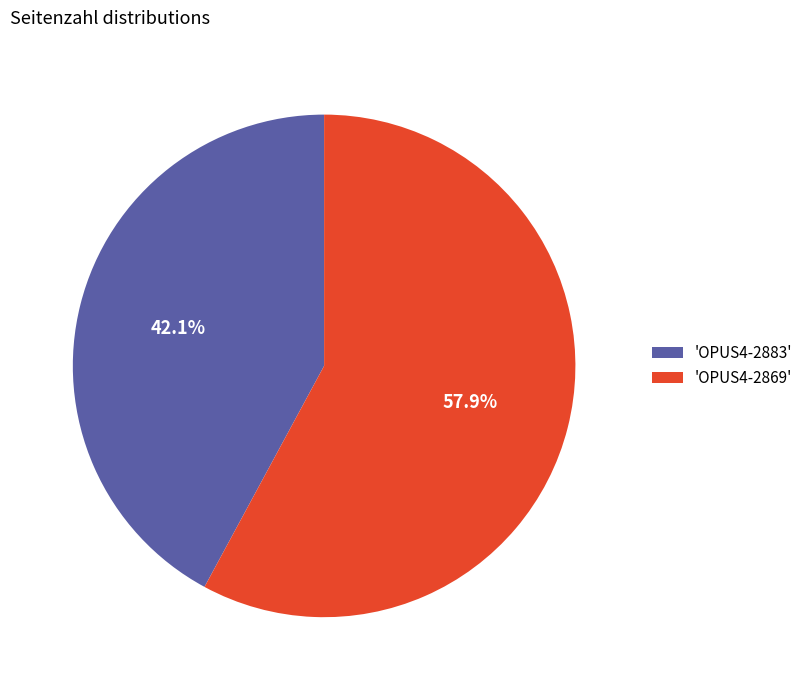

How many slices are in this pie chart?

2